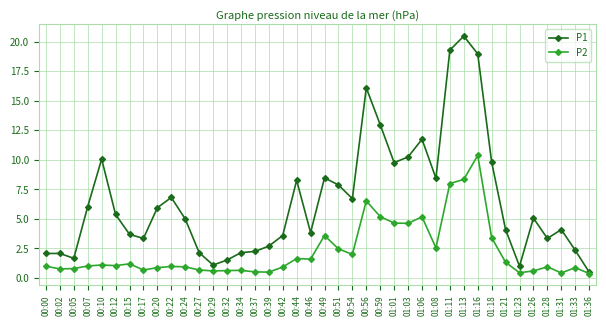

Rank the series by their maximum value, from lowest to highest.

P2, P1